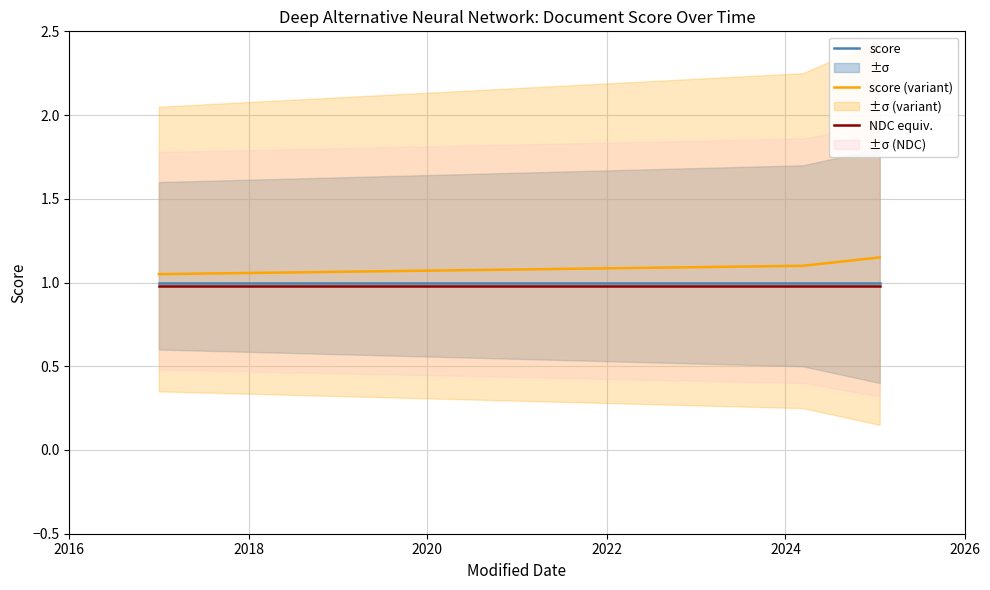

How many lines are shown in the chart?

3